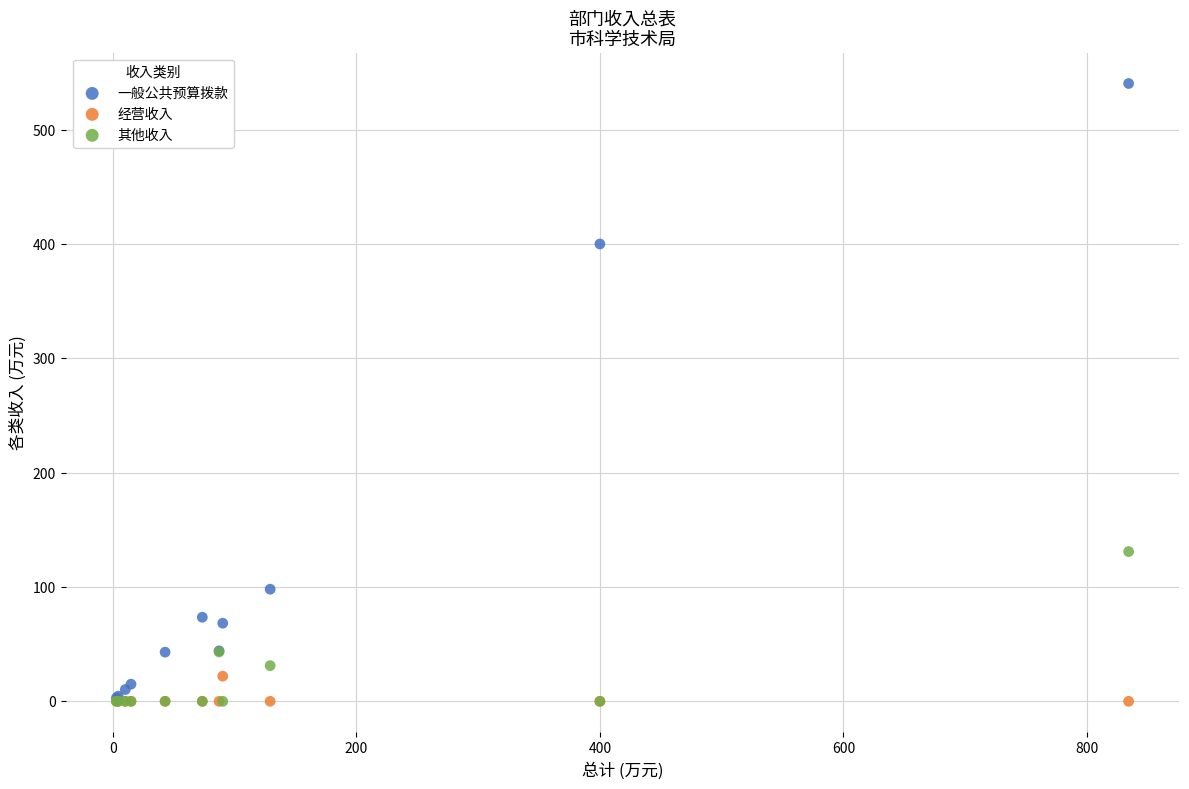

Across all series, what Y value is closest to 270?

400.0